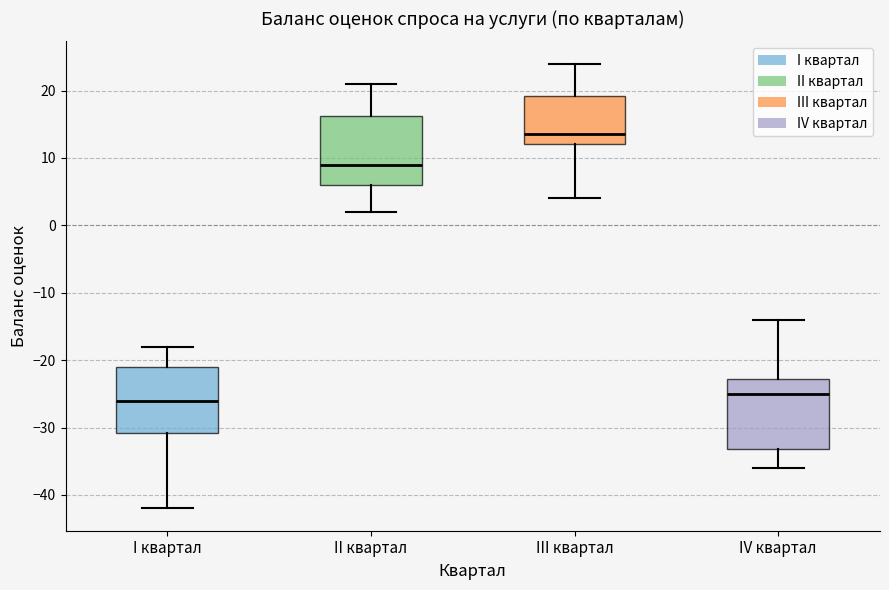

Where does the upper whisker of the box for IV квартал end on the y-axis? The values are not printed on the chart, so give them approximately, as read against the axis.

-14